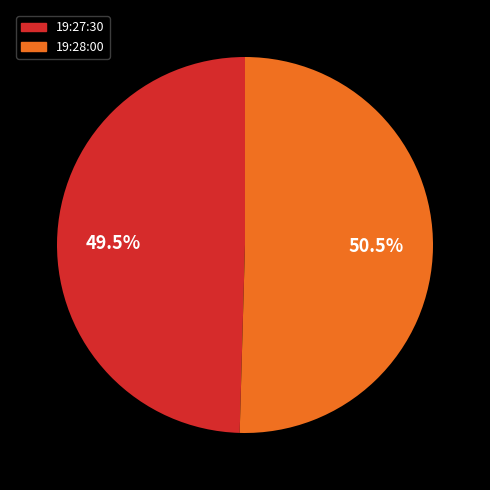

Which category has the biggest portion of the pie?

19:28:00